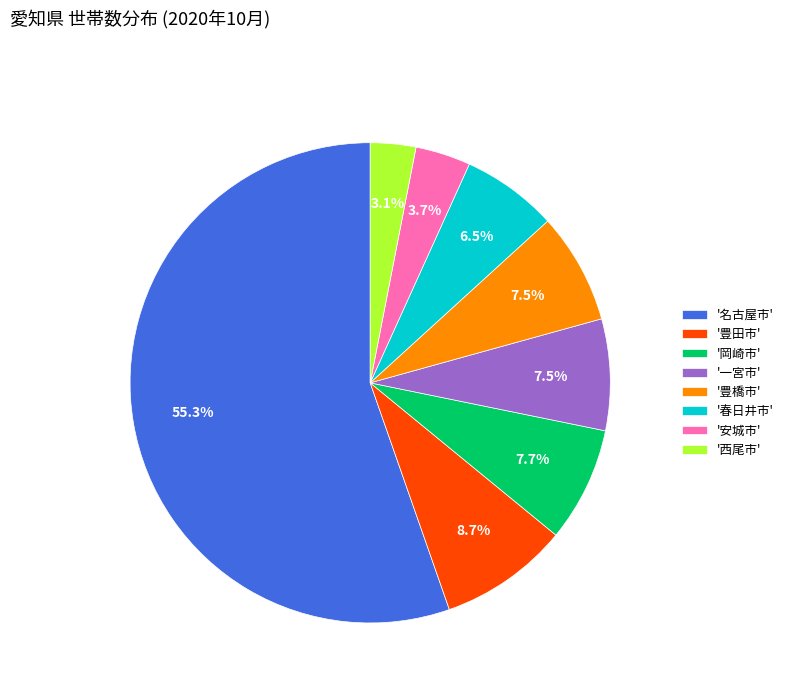

What is the ratio of the value at '岡崎市' to the value at '安城市'?

2.1